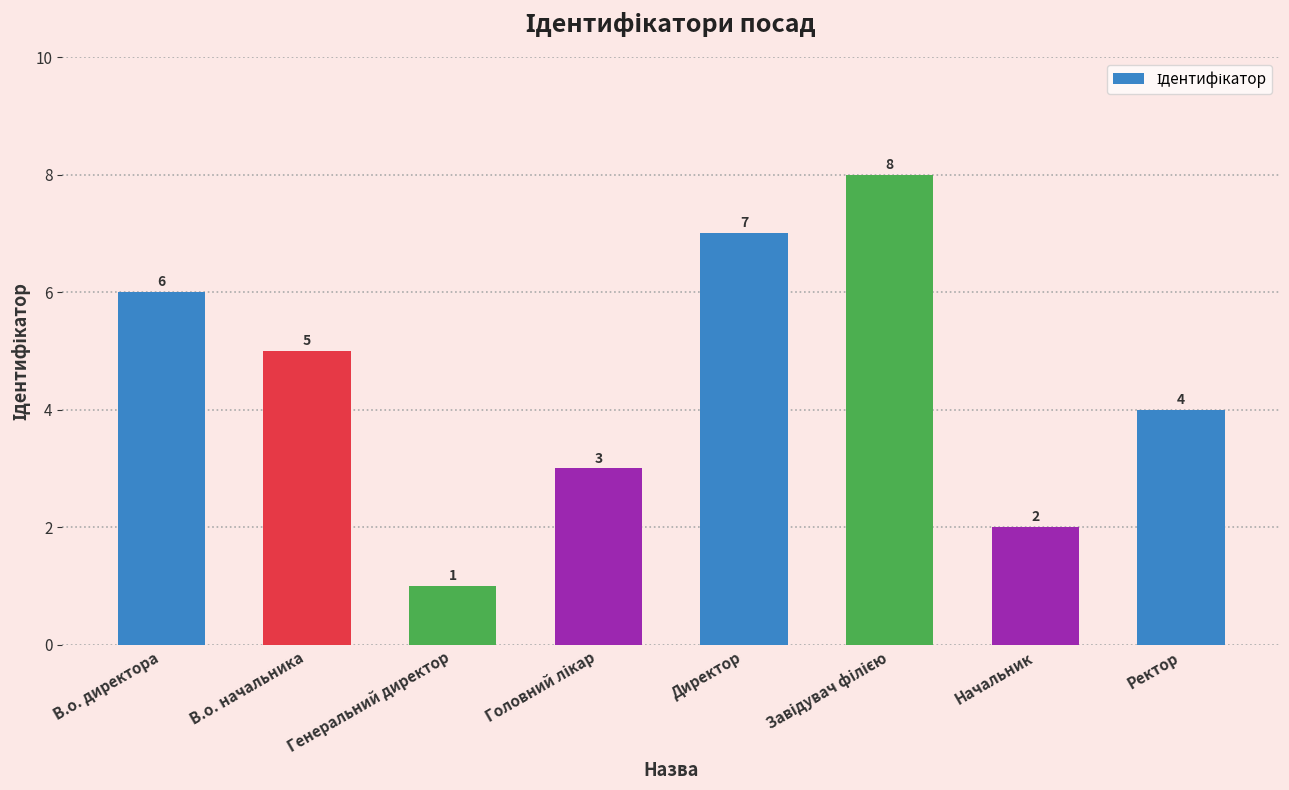

Which has a higher value, В.о. директора or Директор?

Директор